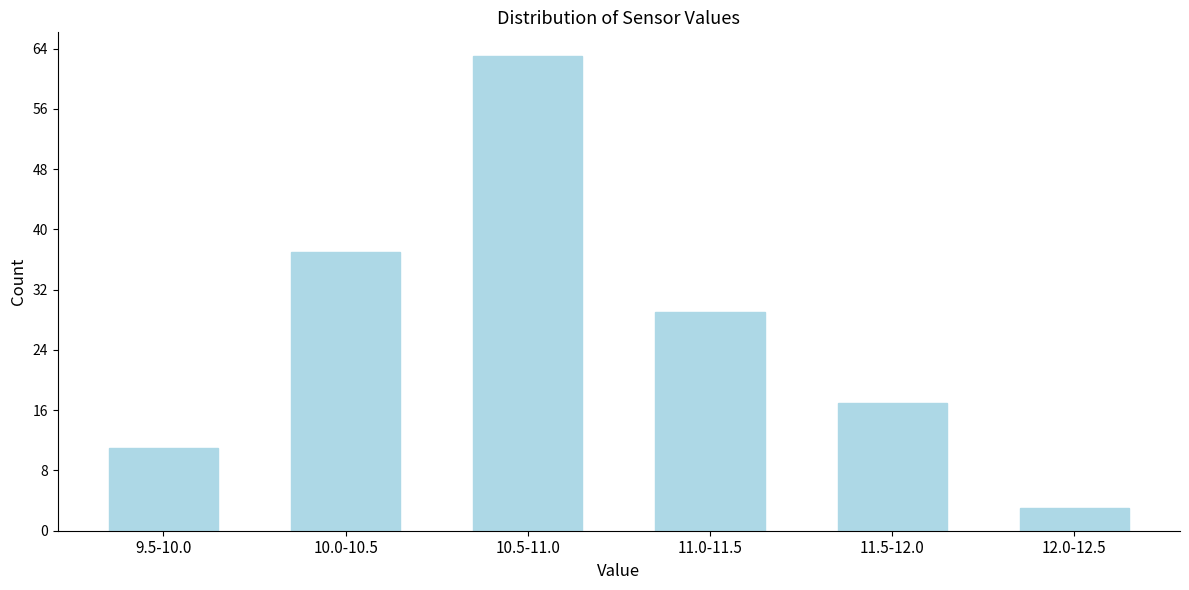

Reading left to right, transcribe all the data shown in this chart.

11	37	63	29	17	3